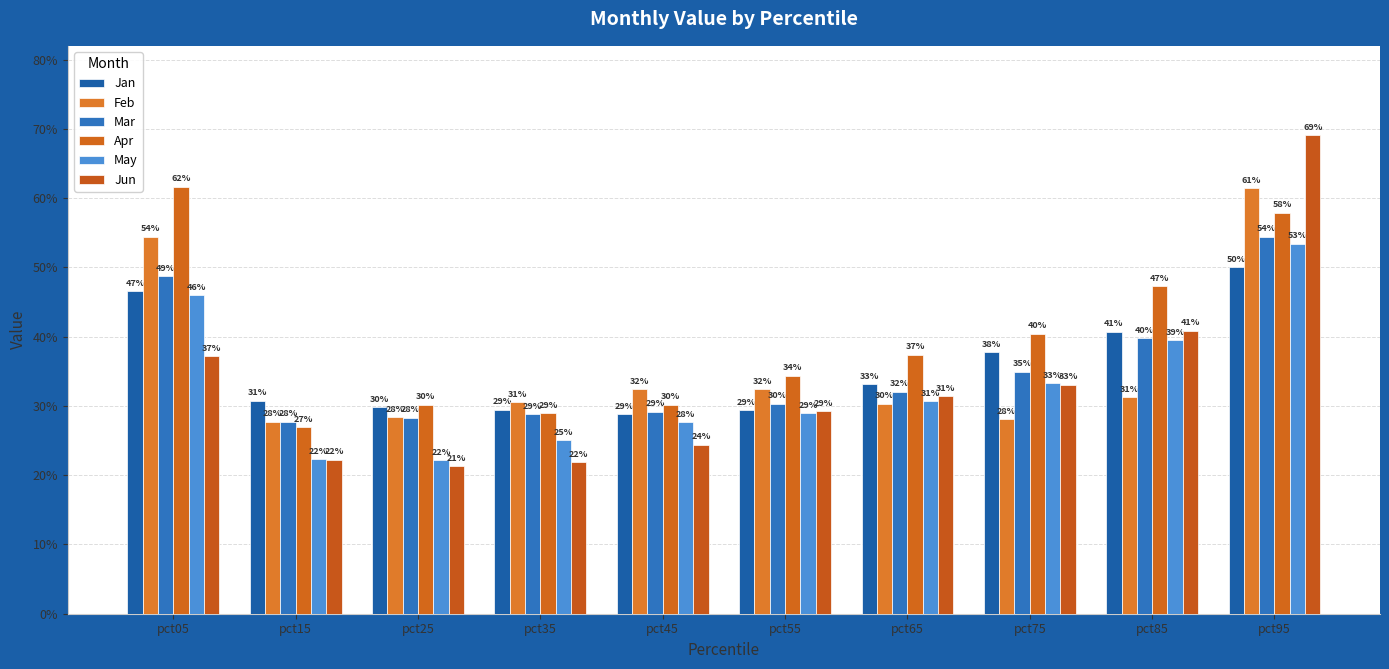

Reading left to right, list all the values displayed in this chart.

Jan: 0.5	0.3	0.3	0.3	0.3	0.3	0.3	0.4	0.4	0.5
Feb: 0.5	0.3	0.3	0.3	0.3	0.3	0.3	0.3	0.3	0.6
Mar: 0.5	0.3	0.3	0.3	0.3	0.3	0.3	0.3	0.4	0.5
Apr: 0.6	0.3	0.3	0.3	0.3	0.3	0.4	0.4	0.5	0.6
May: 0.5	0.2	0.2	0.3	0.3	0.3	0.3	0.3	0.4	0.5
Jun: 0.4	0.2	0.2	0.2	0.2	0.3	0.3	0.3	0.4	0.7